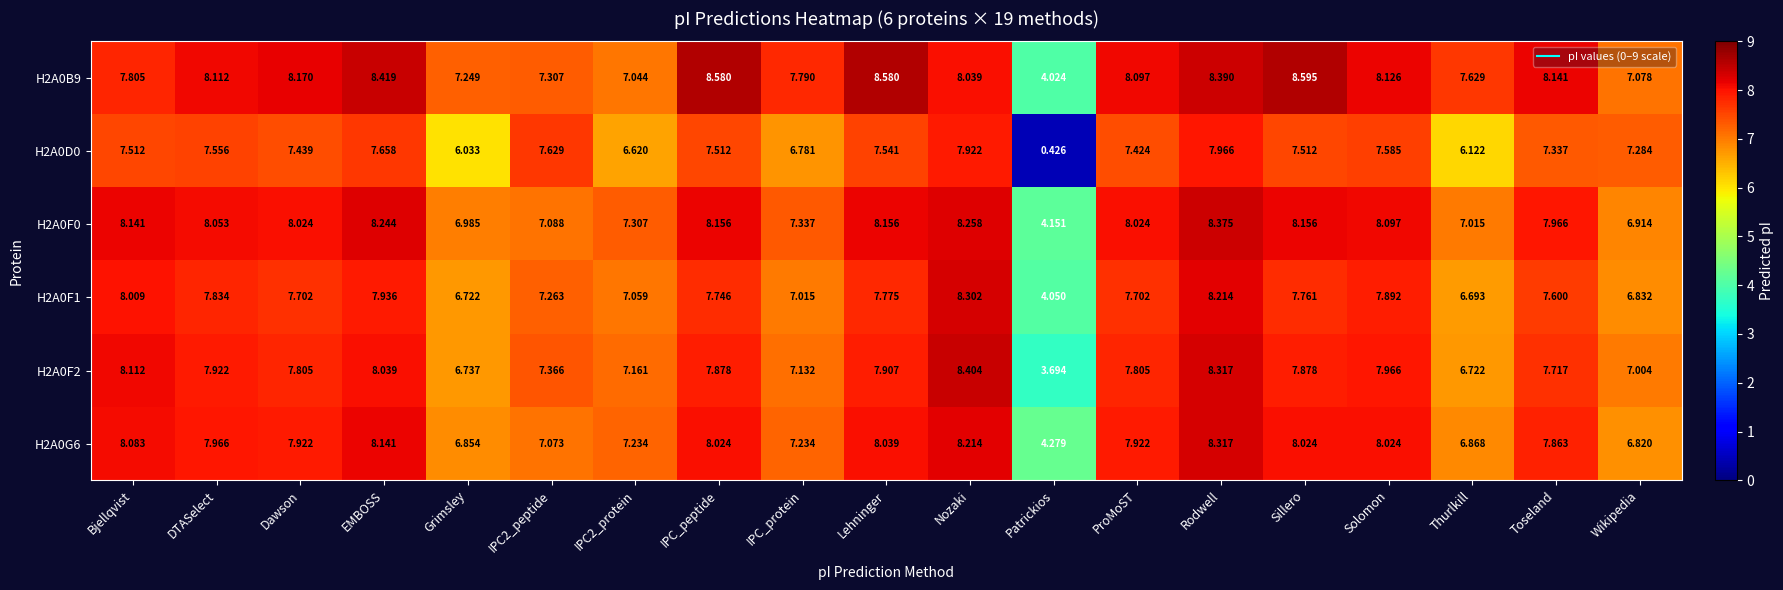

Which series has the largest range (max minus min)?

H2A0D0